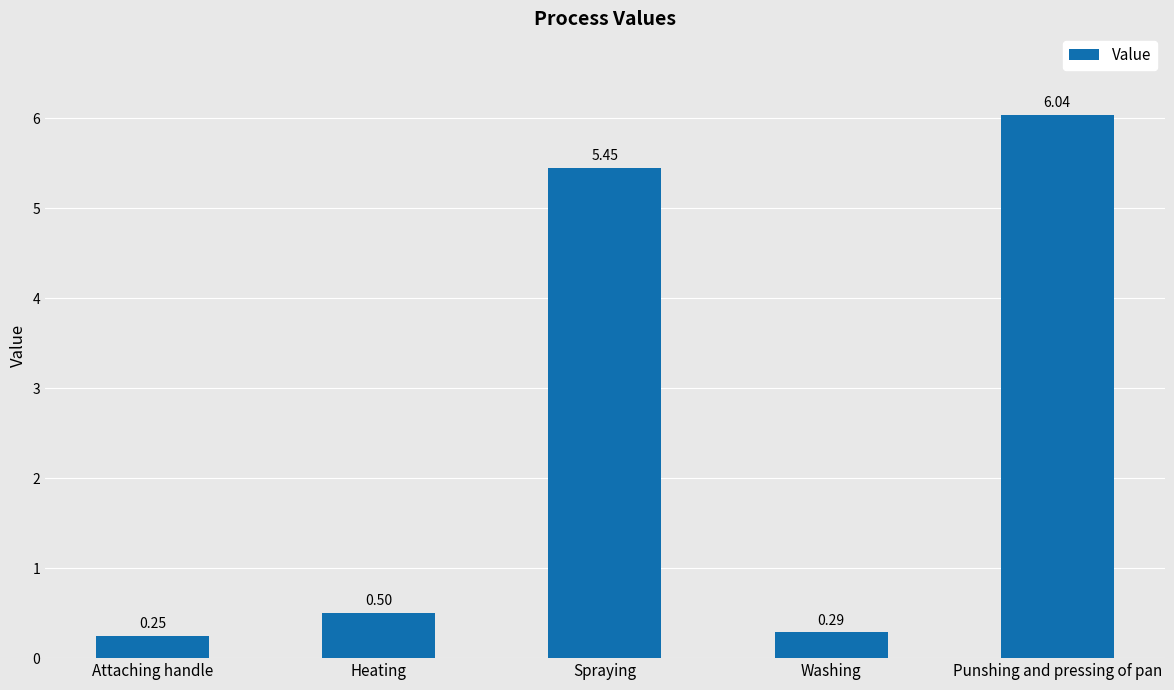

What is the change in value from Heating to Spraying?

+4.9